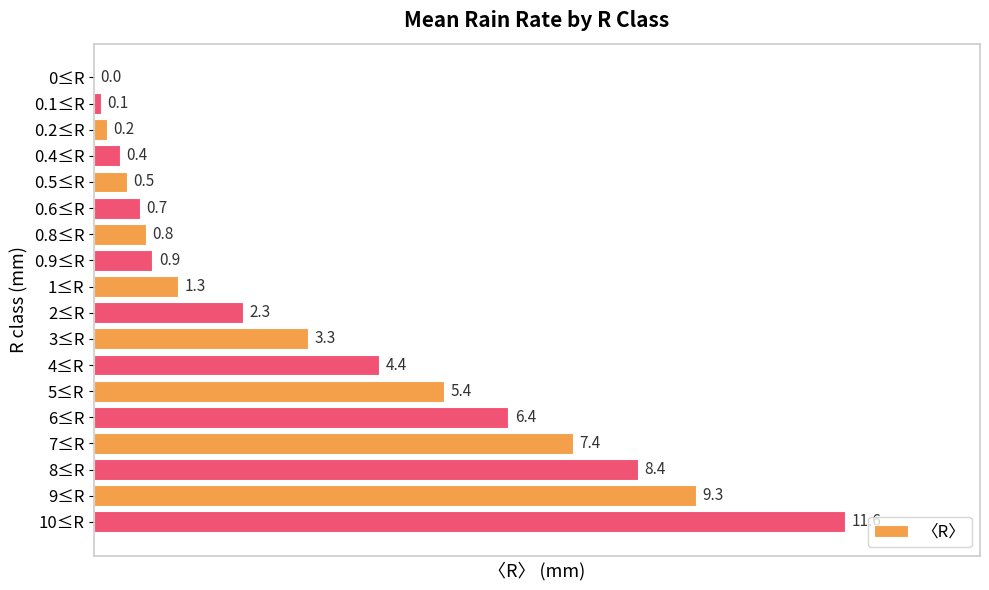

Where is the data nearest to the value 5?

5≤R